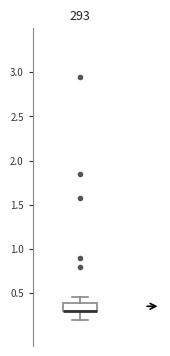

Transcribe this box plot: give where the median line is, the range the box spans, and where the two whiskers end, as read against the y-axis. The values are not printed on the chart, so give them approximately, as read against the axis.

median 0.30 (drawn on the box's lower edge), box 0.30 to 0.40, whiskers 0.20 to 0.45